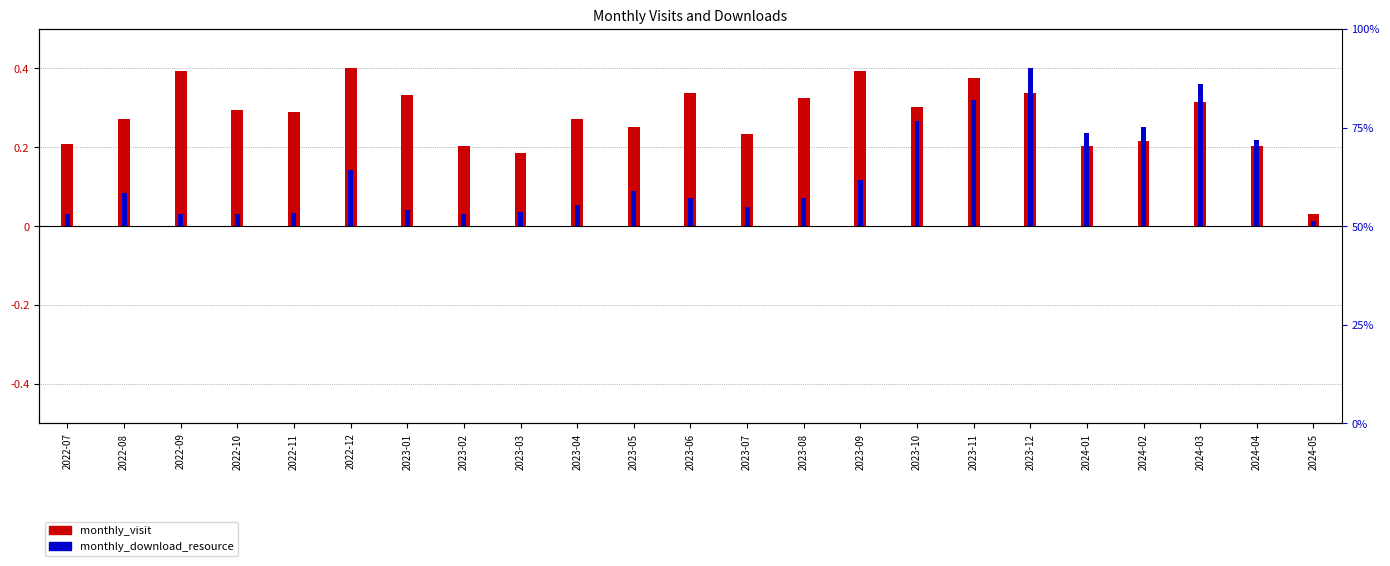

Is it true that monthly_download_resource equals 0.0 at 2024-05?

False